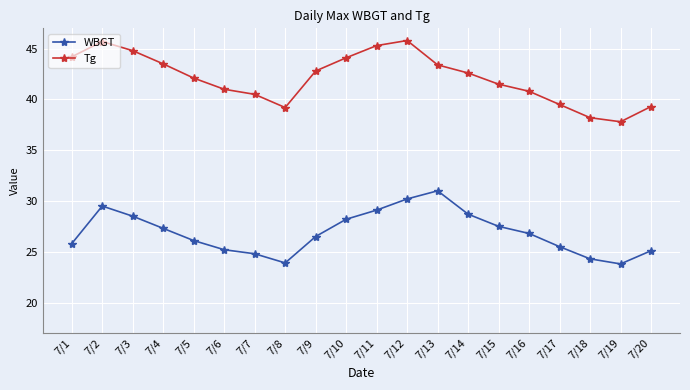

Count the number of data series in this chart.

2